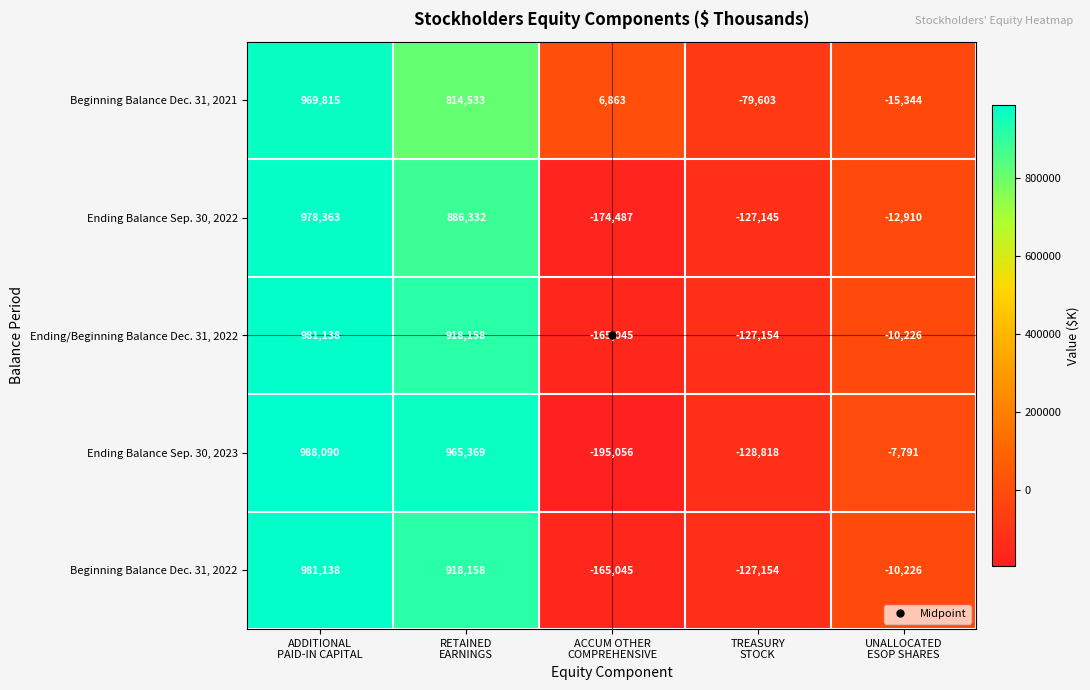

What is the difference between the highest and lowest values at ADDITIONAL
PAID-IN CAPITAL?

18275